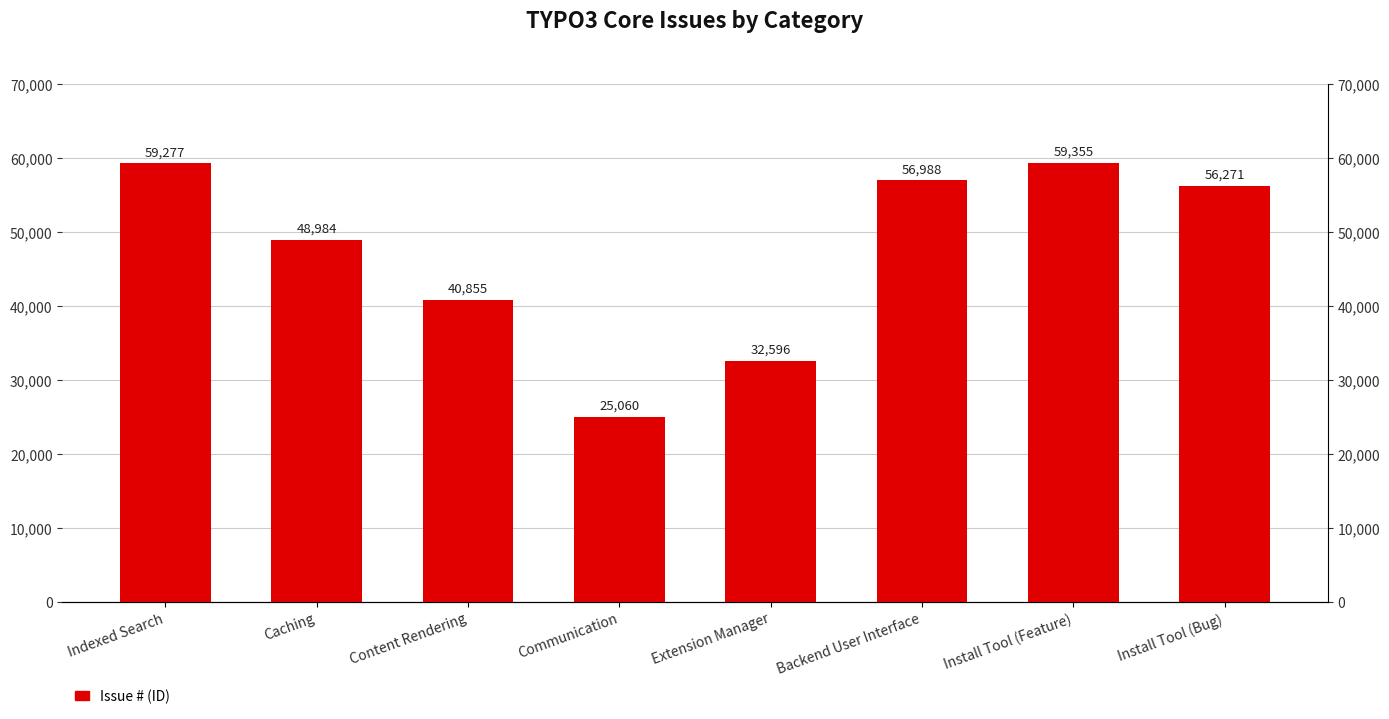

Which category has the highest value across all series?

Install Tool (Feature)